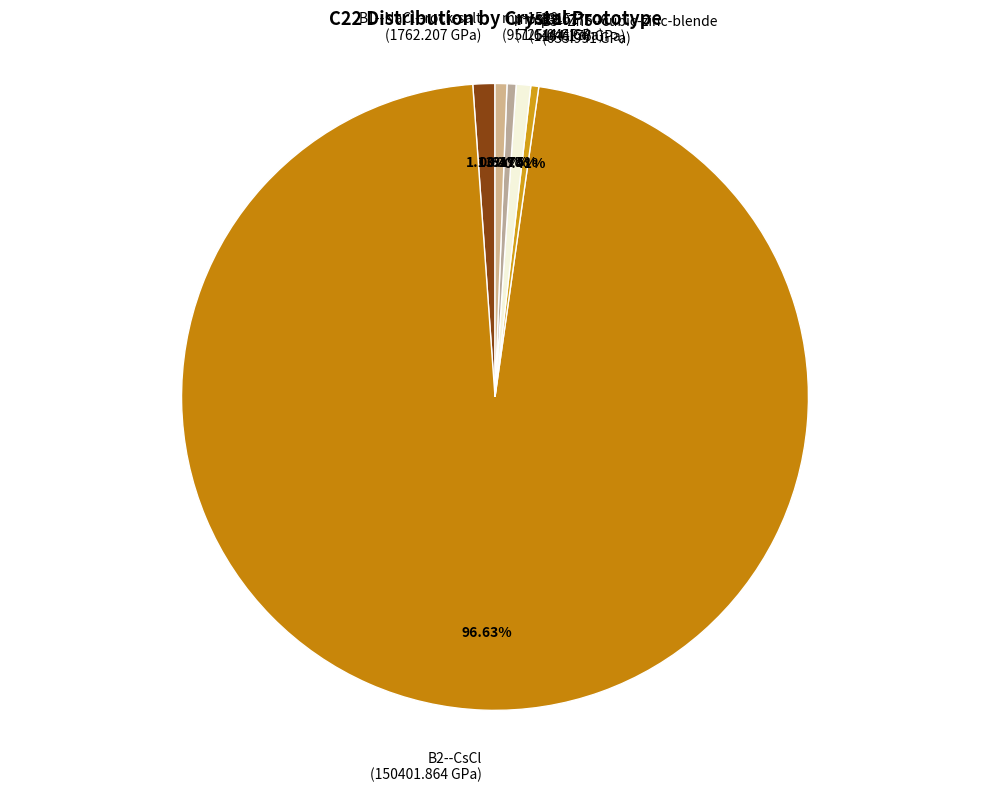

Between mp-13151 and B1--NaCl--rock-salt, which is larger?

B1--NaCl--rock-salt